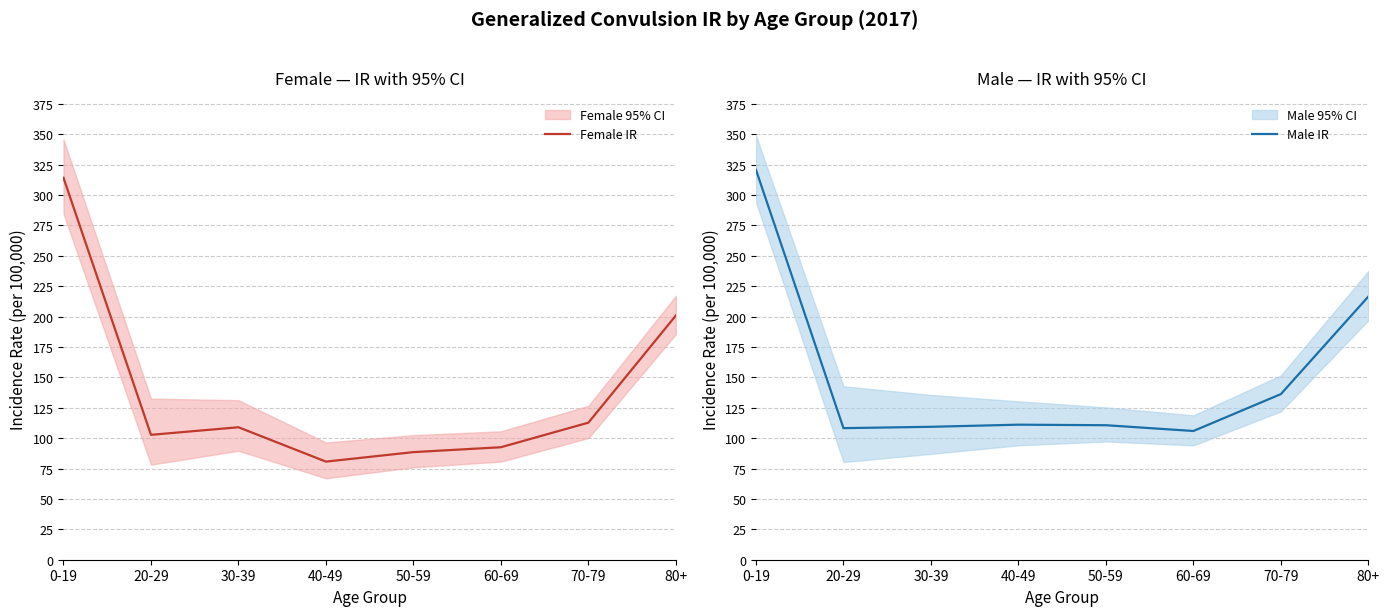

True or false: Female IR and Male IR cross at least once.

False